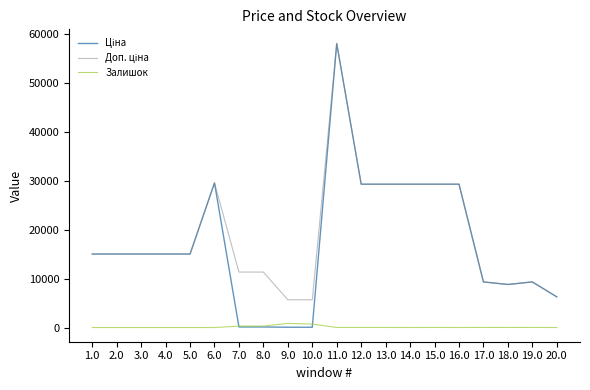

How many distinct data groups are displayed?

3